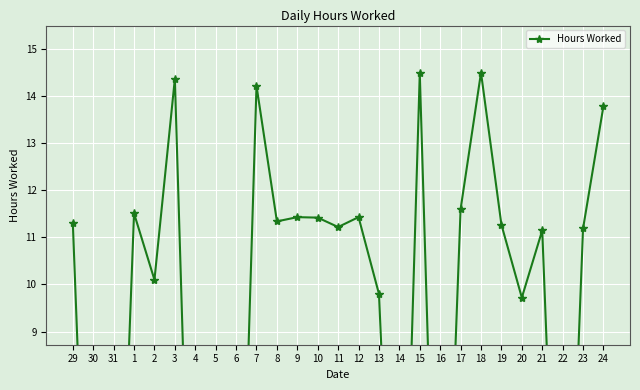

What is the label of the 22nd point from the left?

19